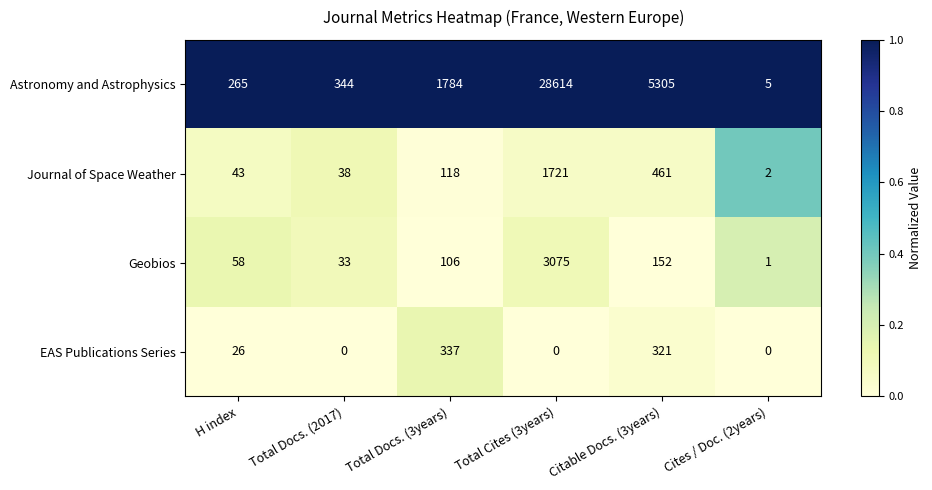

The Astronomy and Astrophysics series shows 7 at Cites / Doc. (2years). True or false?

False